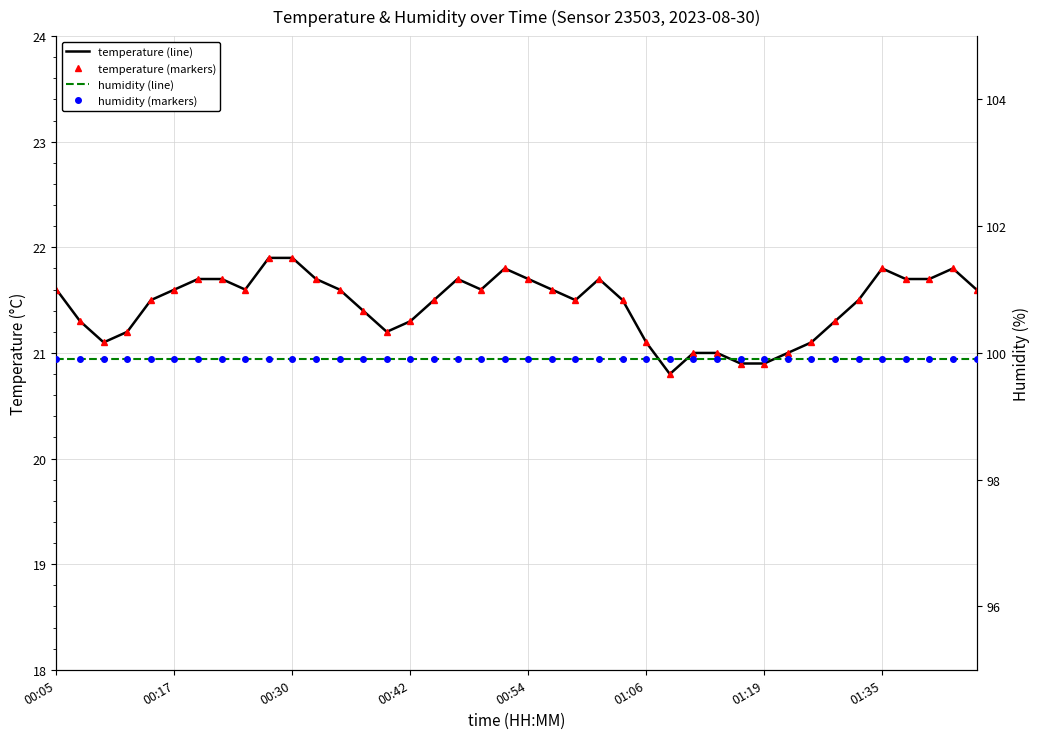

True or false: humidity and humidity (pts) intersect in this chart.

False